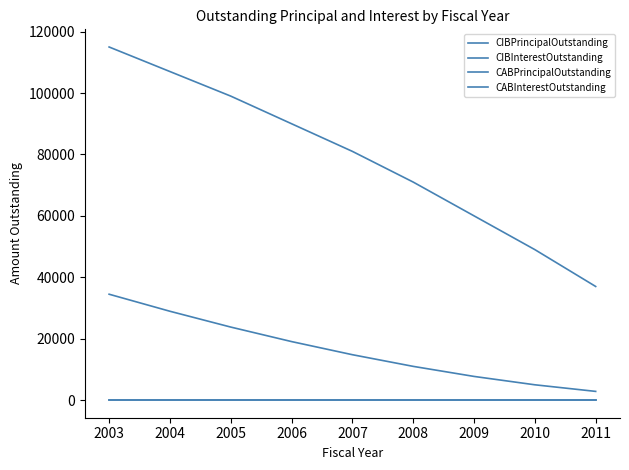

True or false: CIBInterestOutstanding and CABInterestOutstanding intersect in this chart.

False